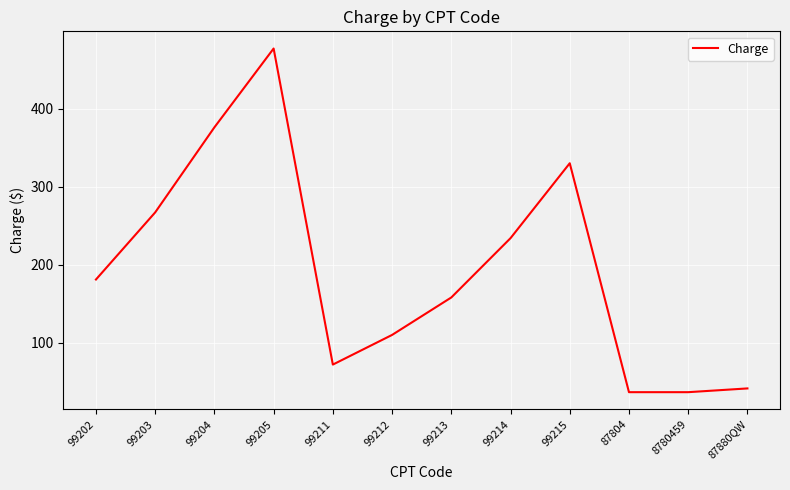

What is the approximate value at 99211?

72.0